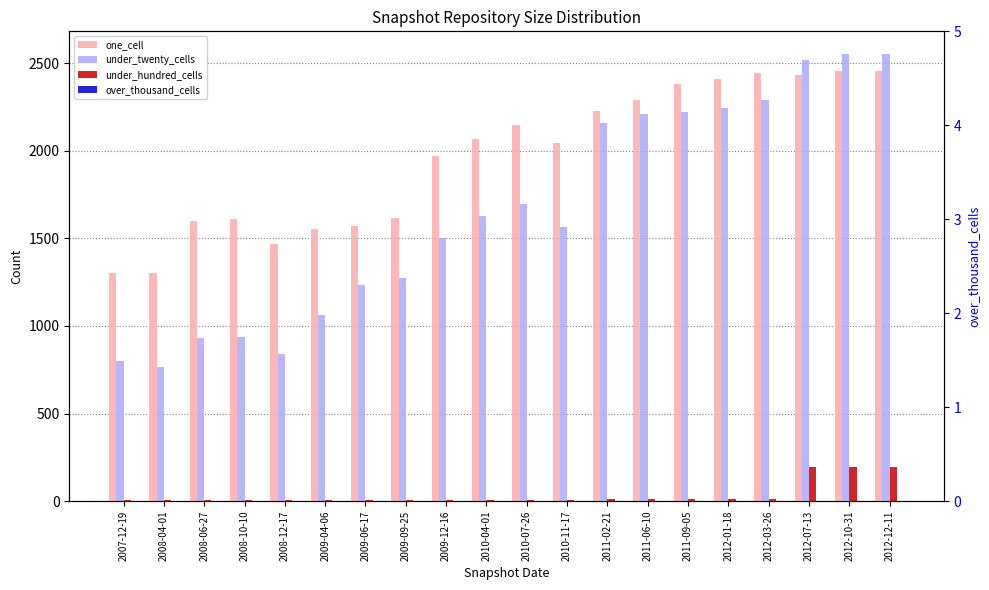

True or false: one_cell has a value of 1194 at 2011-06-10.

False